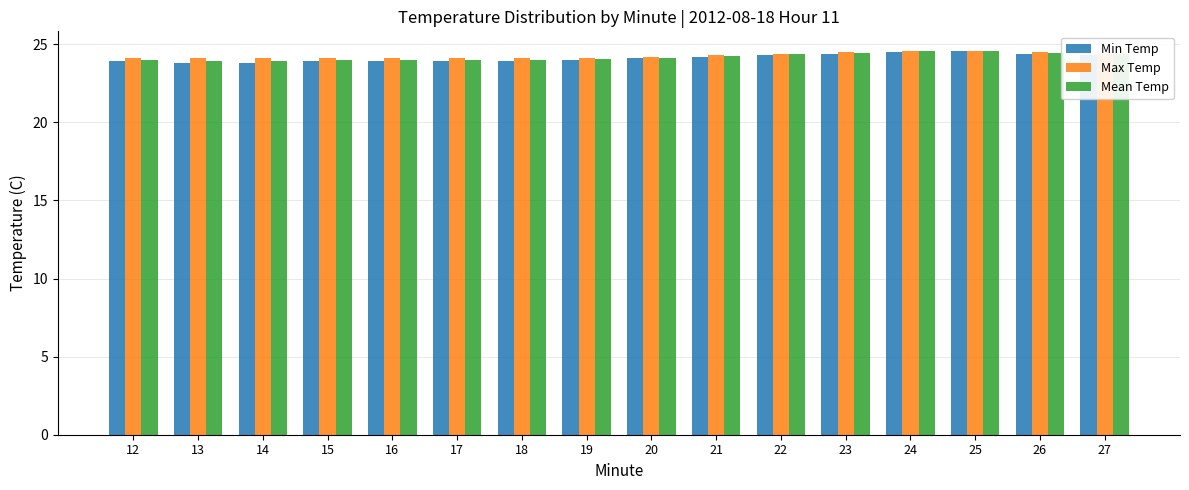

What is the minimum value shown in the chart?

23.8